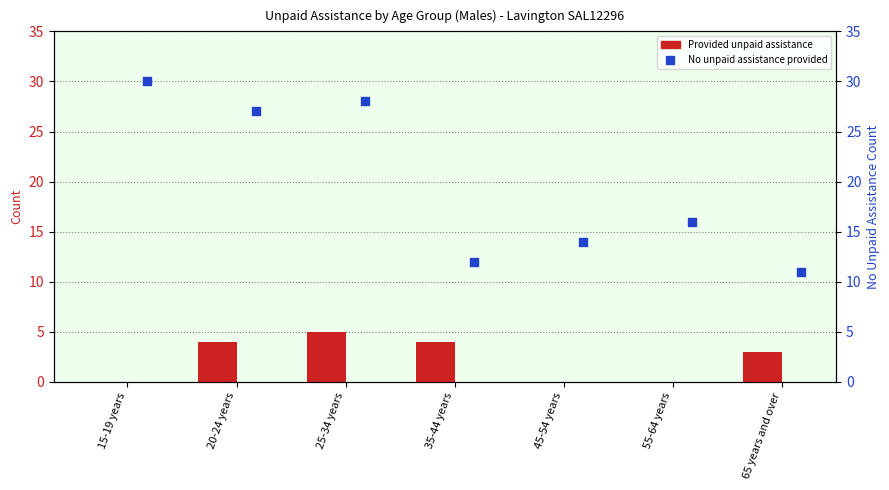

What are all the series names shown in the legend?

Provided unpaid assistance, No unpaid assistance provided